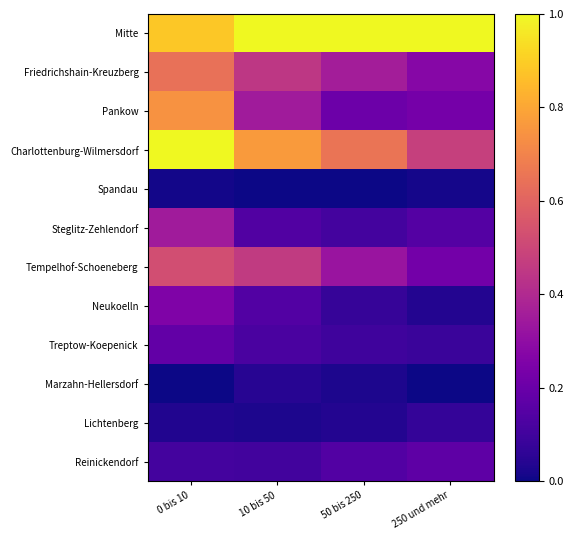

At how many categories does at least one series exceed 0?

4